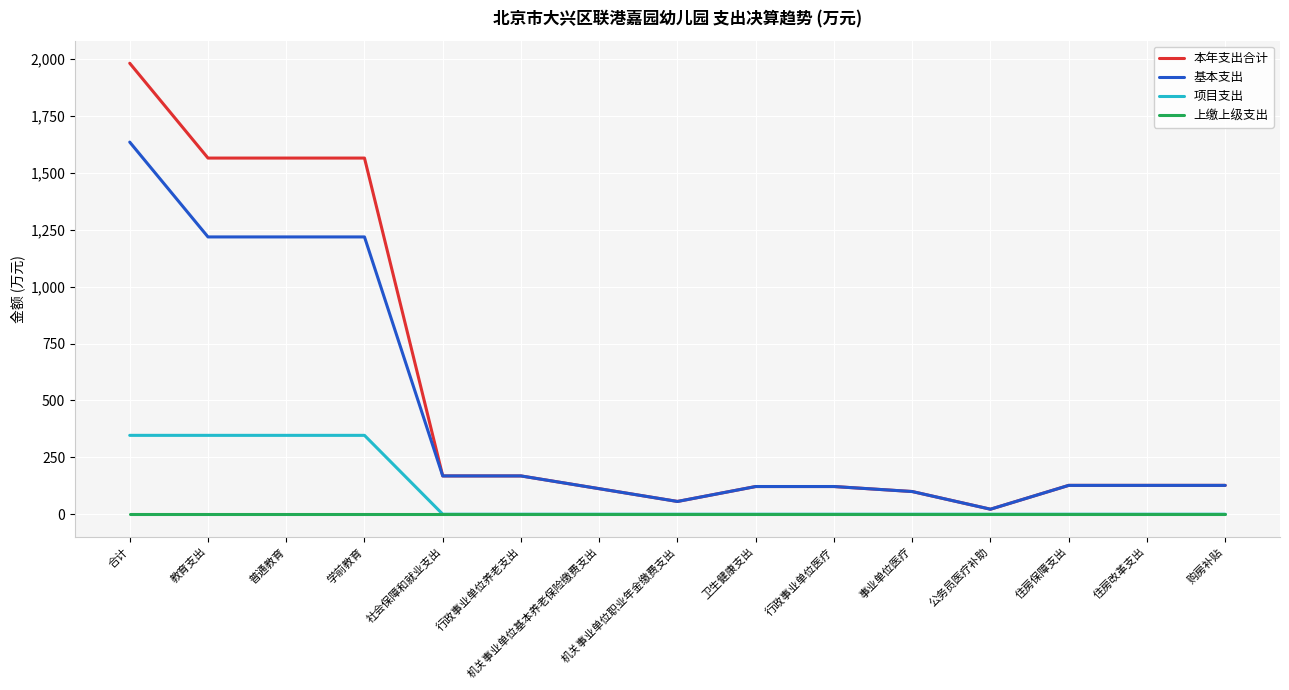

At which category is the sum across all series the highest?

合计